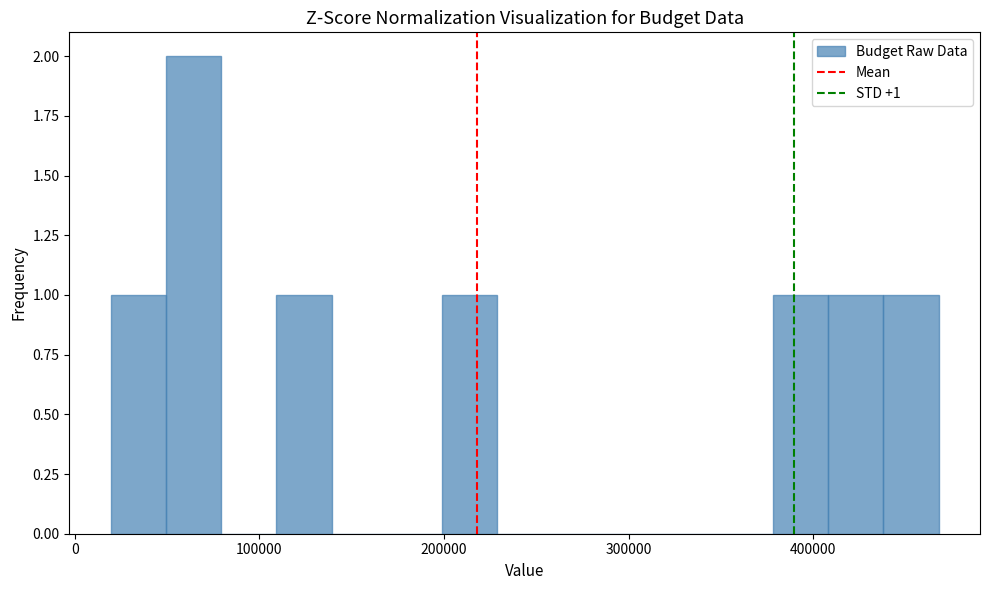

Read against the x-axis, roughly where is the centre of the tallest bar?

60000